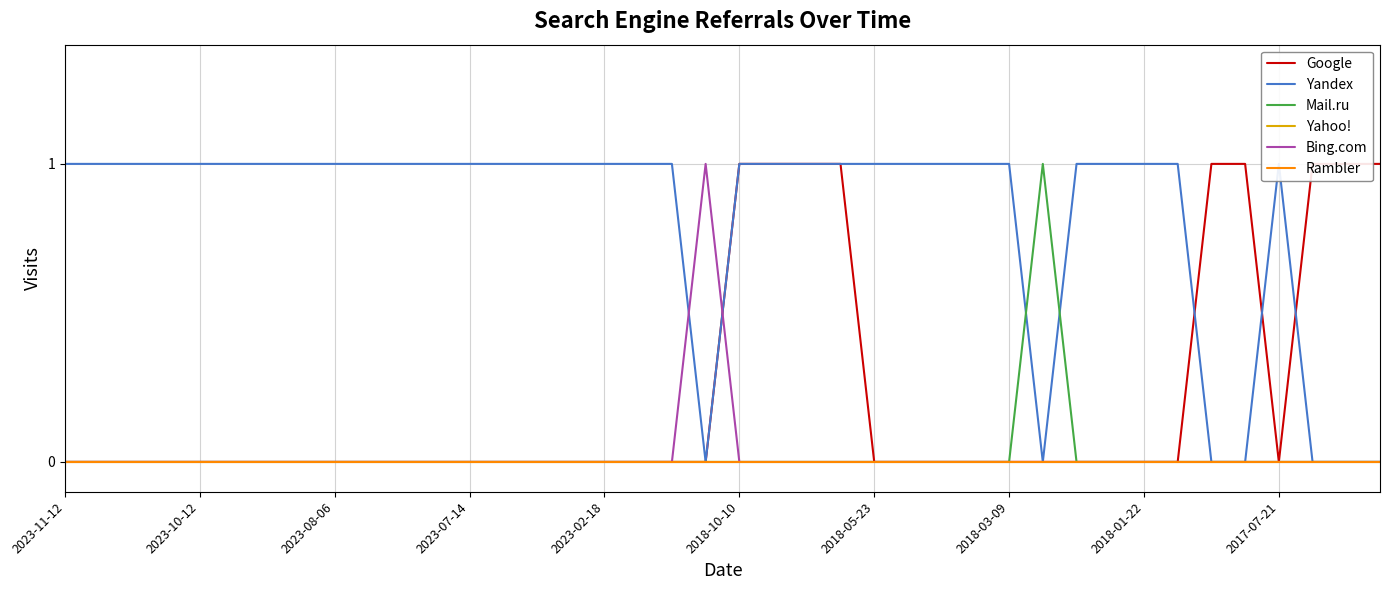

Where is Rambler nearest to the value 0?

2023-11-12